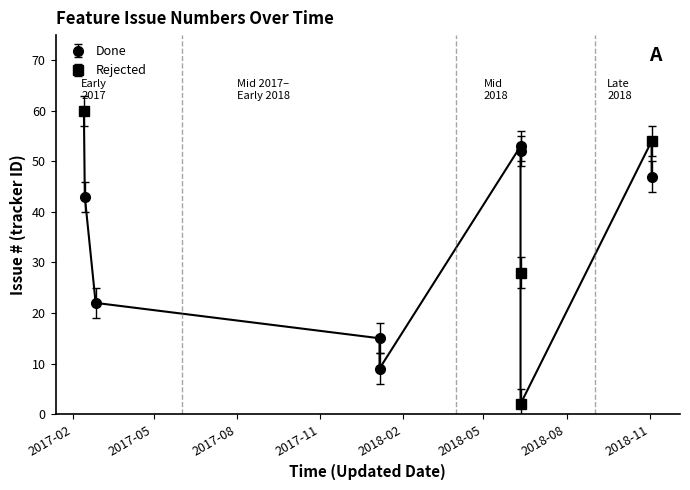

Reading right to left, what are all the values shown in this chart?

47	54	2	28	52	53	9	15	22	43	60